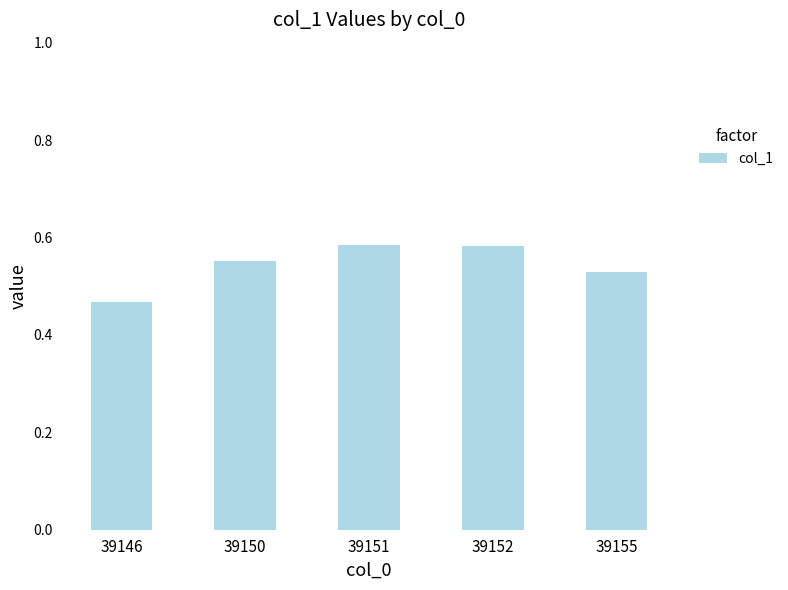

What is the sum of the values at 39146 and 39151?

1.1